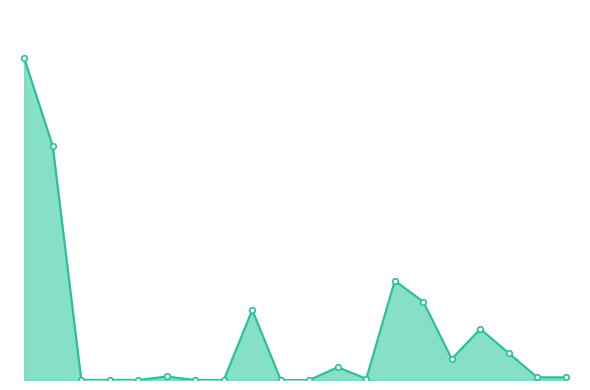

Is this an area chart (filled region under the line)?

Yes